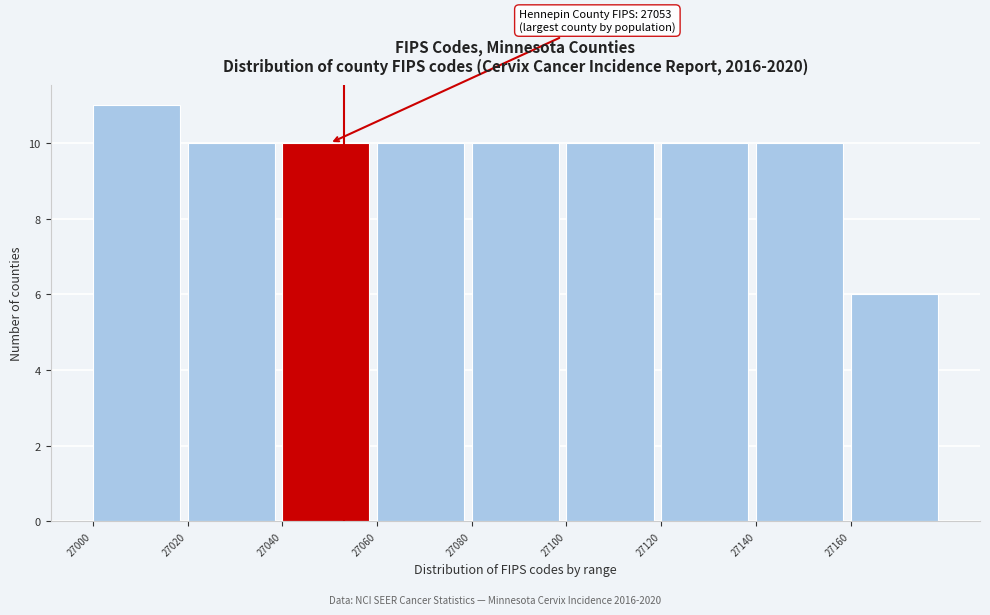

Over which range of the x-axis is the bar tallest?

27000 to 27020